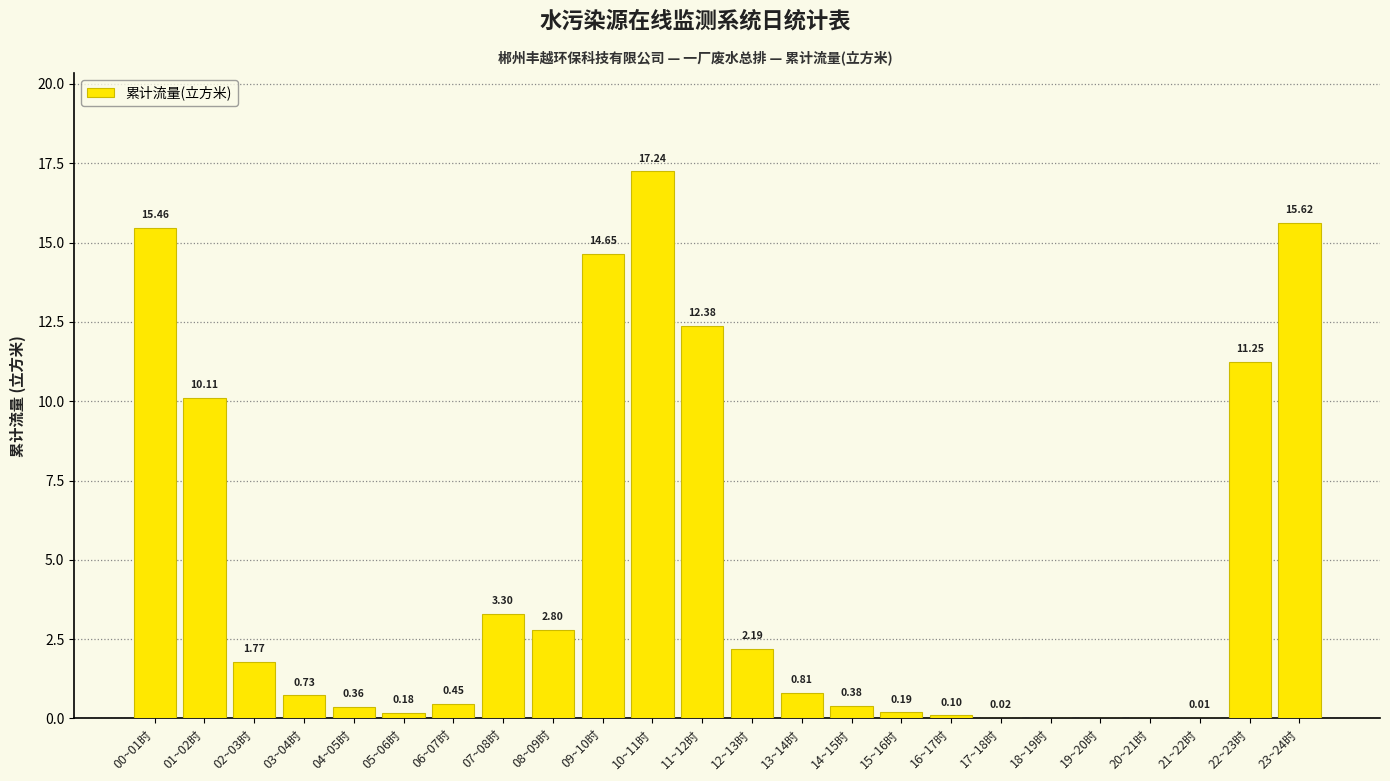

Are the bars horizontal?

No